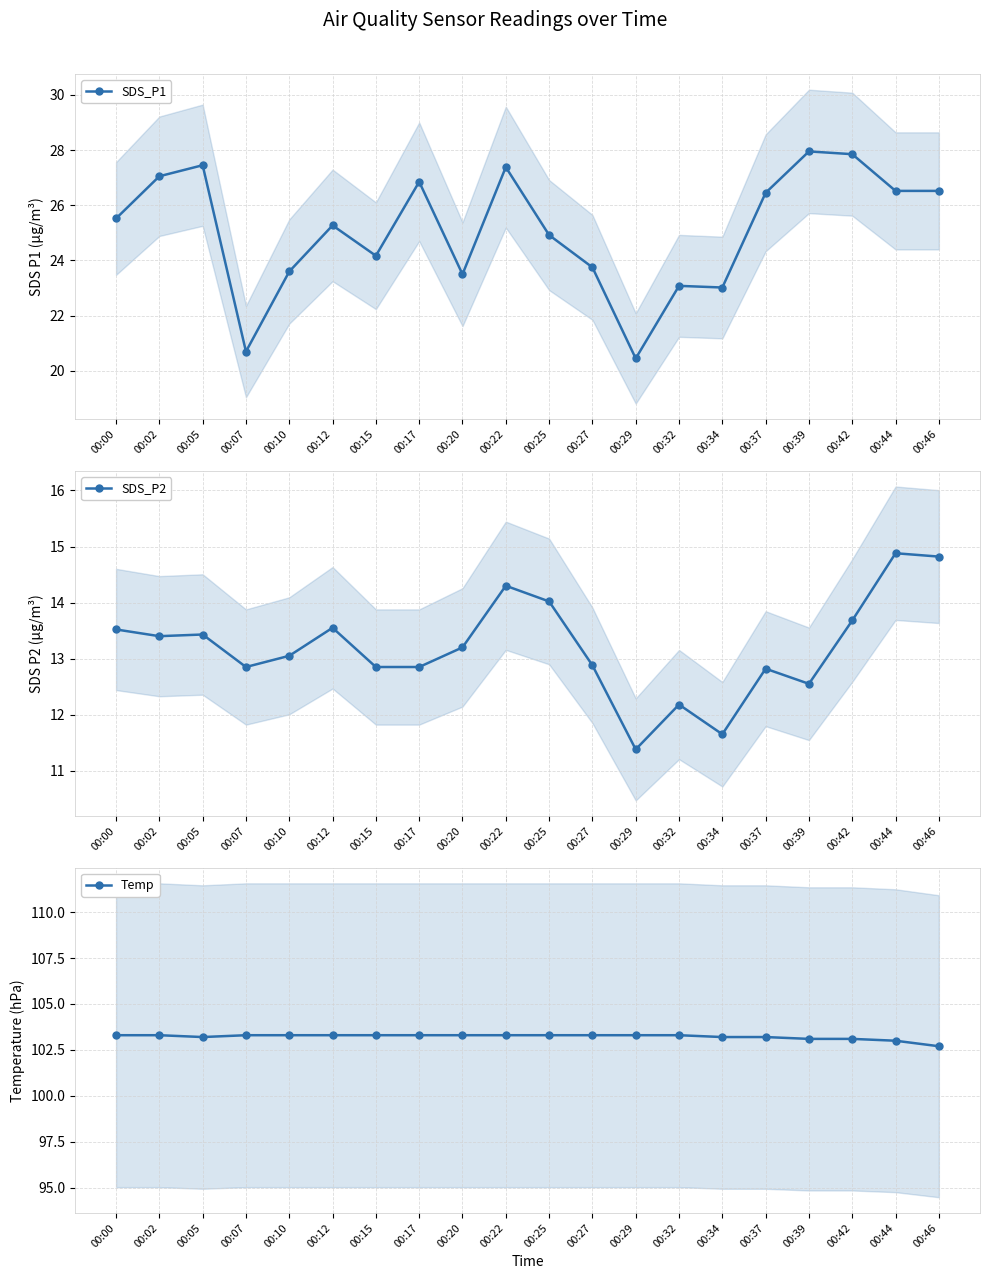

Where is the first local minimum for SDS_P2?

00:02